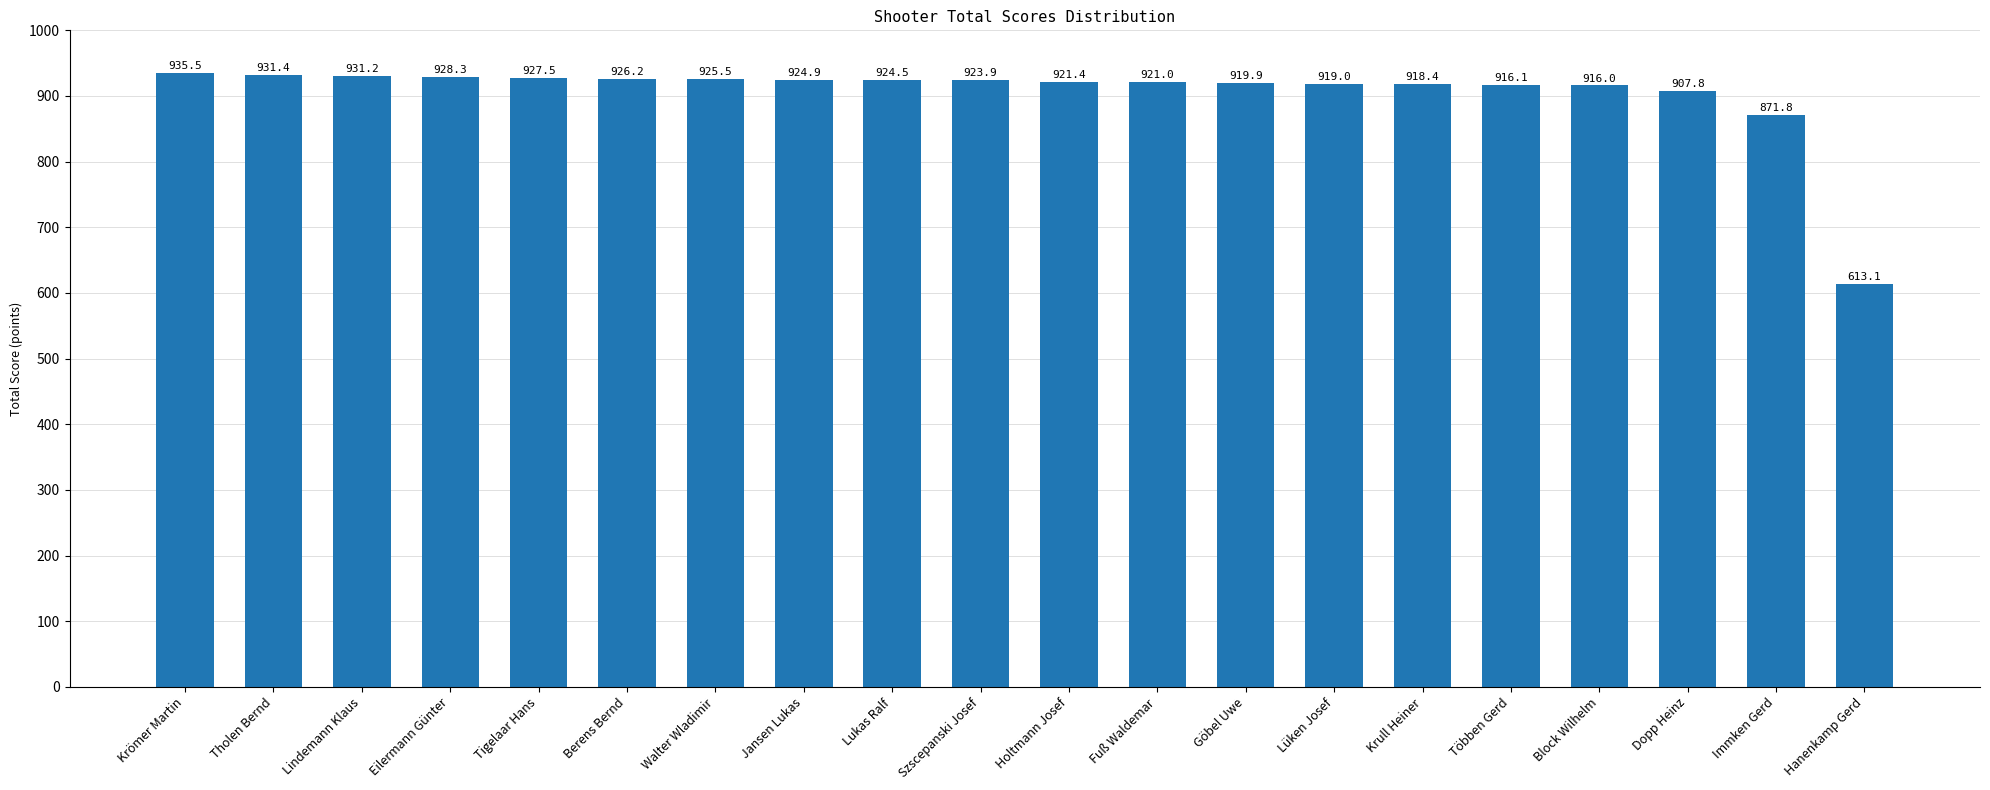

What is the label of the 14th bar from the right?

Walter Wladimir